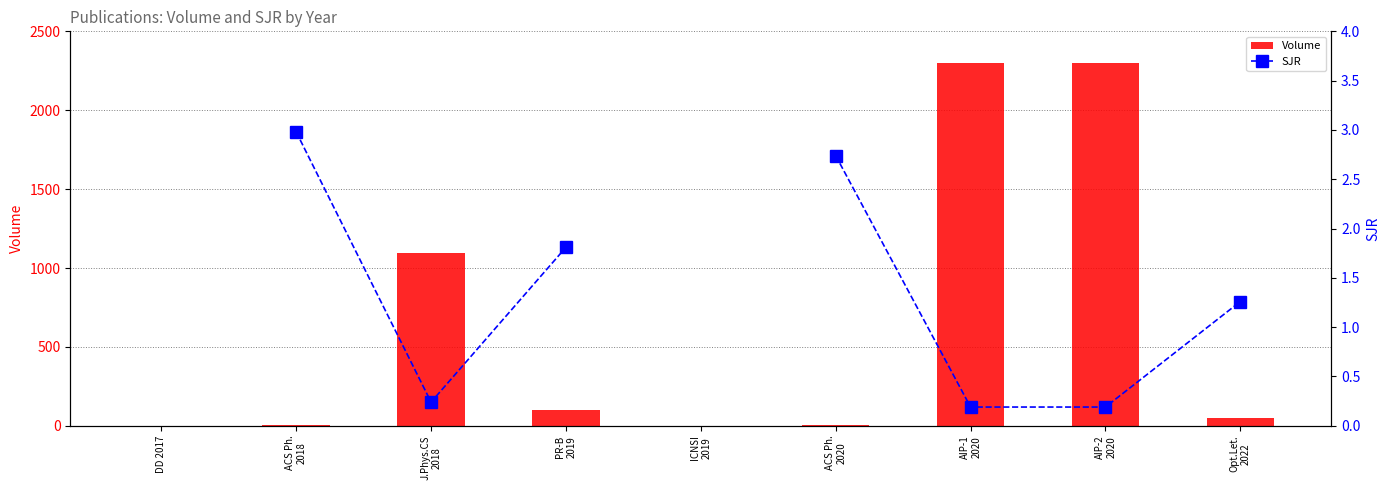

What is the difference between the second highest and second lowest values in the Volume series?

2300.0